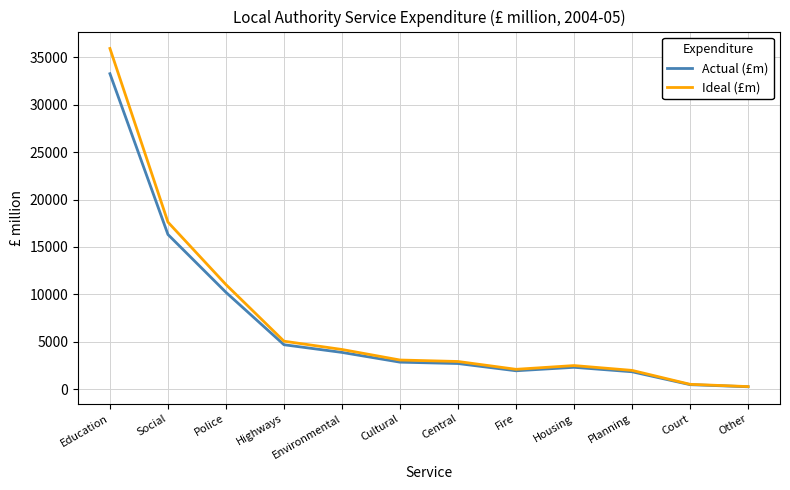

Which category has the highest value across all series?

Education